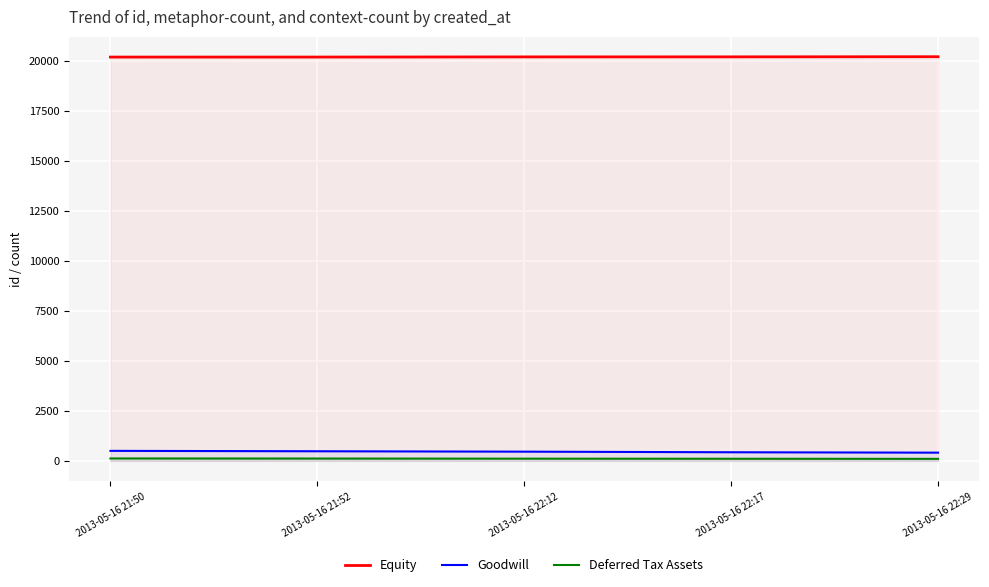

What is the total value across all series at 2013-05-16 21:52?

20782